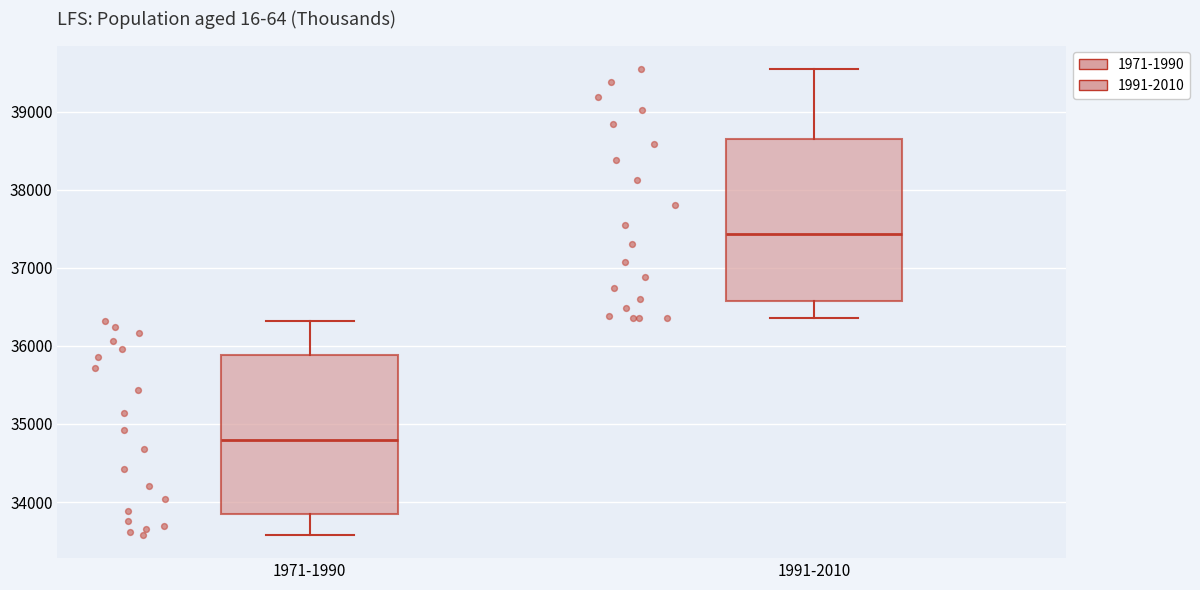

Where is the upper edge of the box for 1971-1990 on the y-axis? The values are not printed on the chart, so give them approximately, as read against the axis.

35900